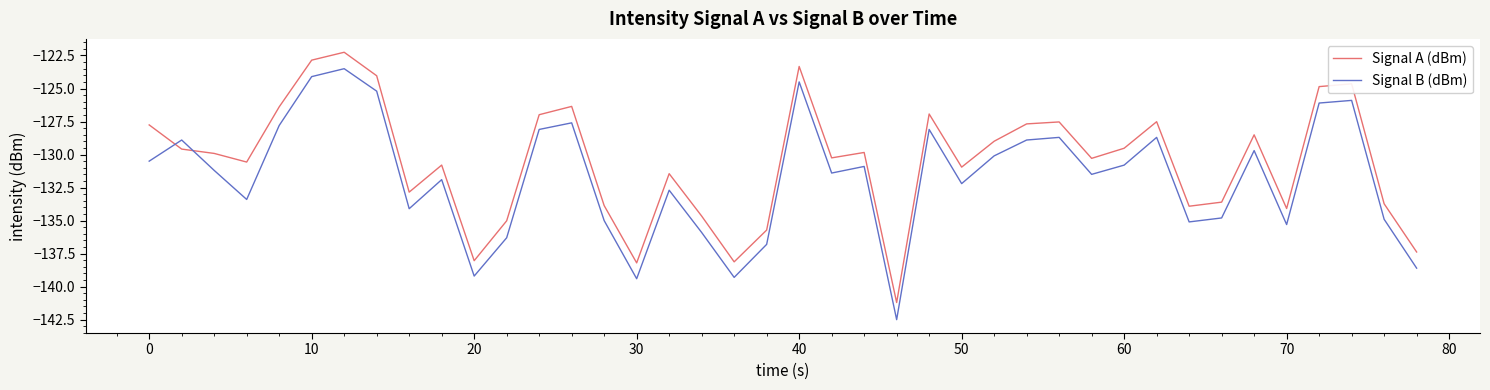

What is the difference between the maximum and minimum values in the Signal A (dBm) series?

18.9